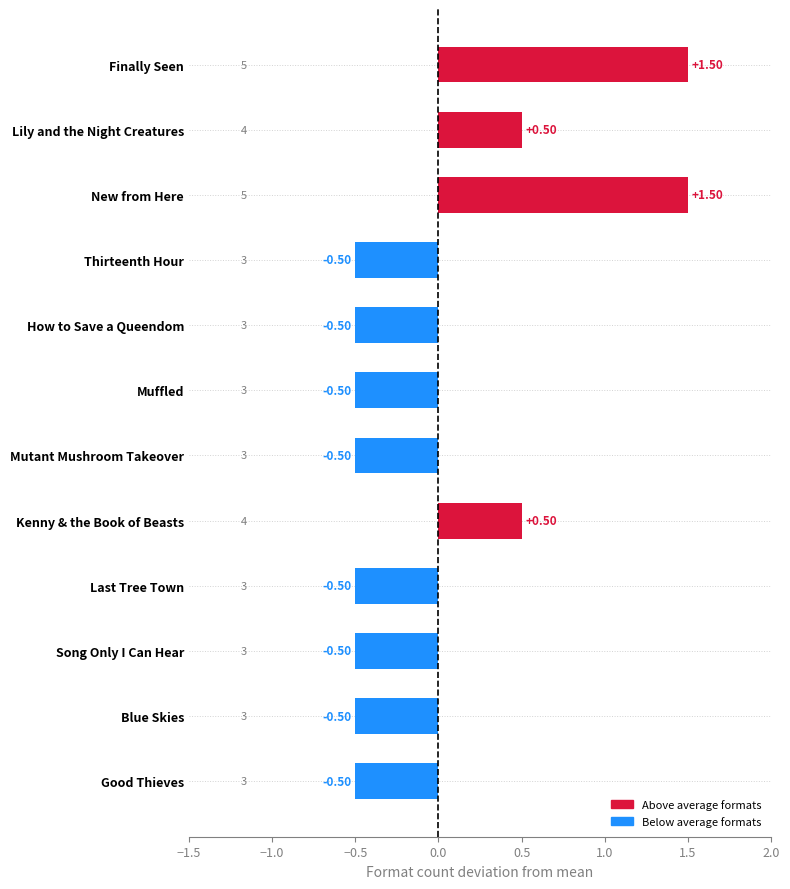

What is the label of the 4th bar from the bottom?

Last Tree Town